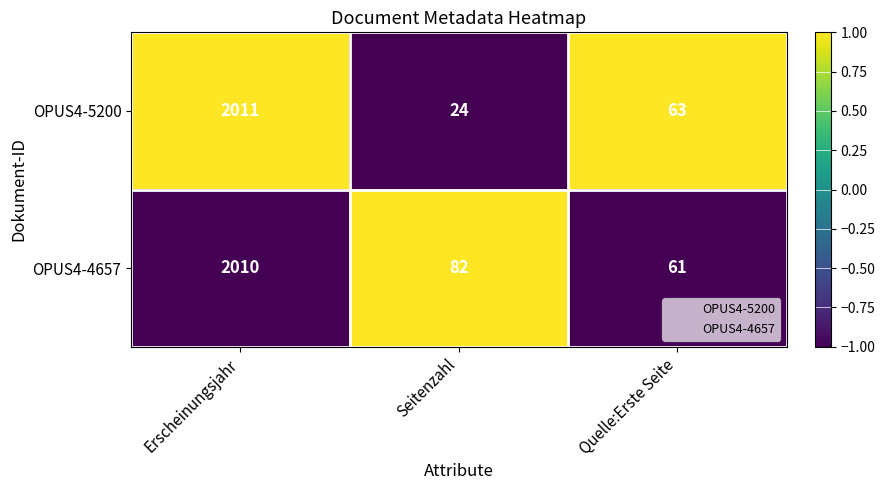

Is the value of OPUS4-5200 at Quelle:Erste Seite greater than the value of OPUS4-4657 at Seitenzahl?

No